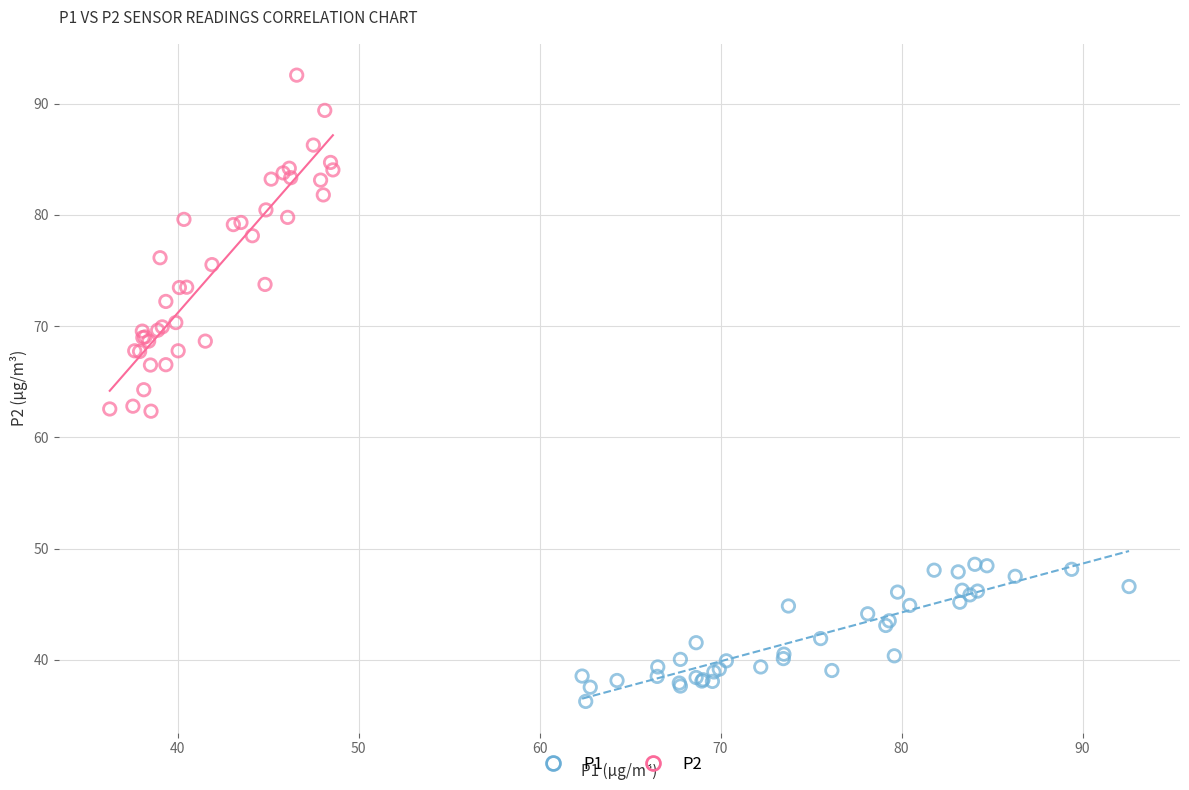

Which series contains the lowest Y value?

P1